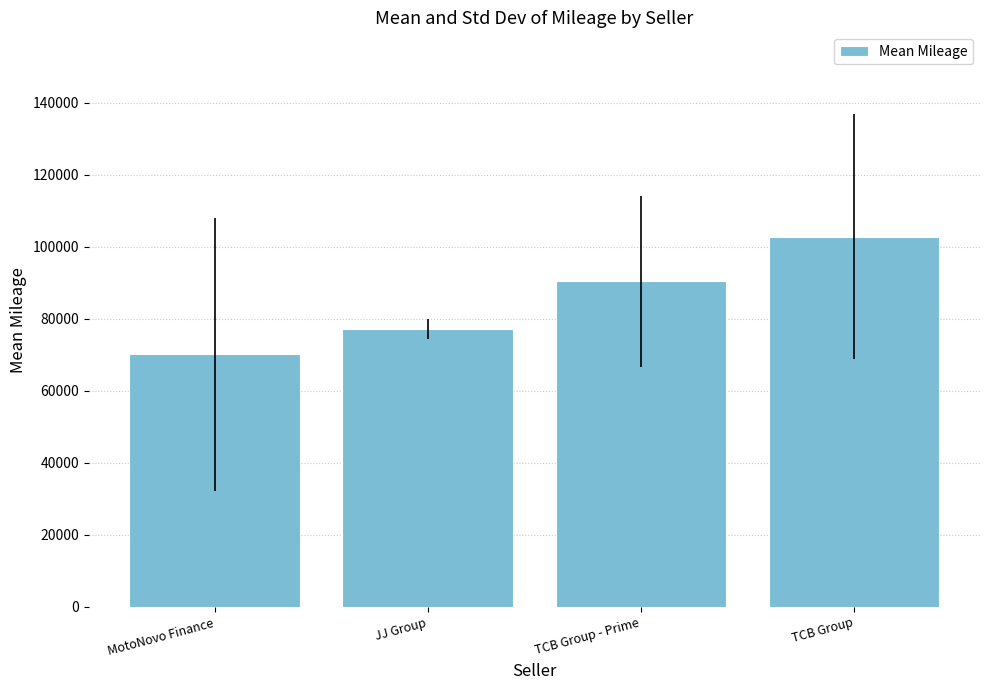

Approximately how many times larger is the value at TCB Group - Prime compared to MotoNovo Finance?

1.3